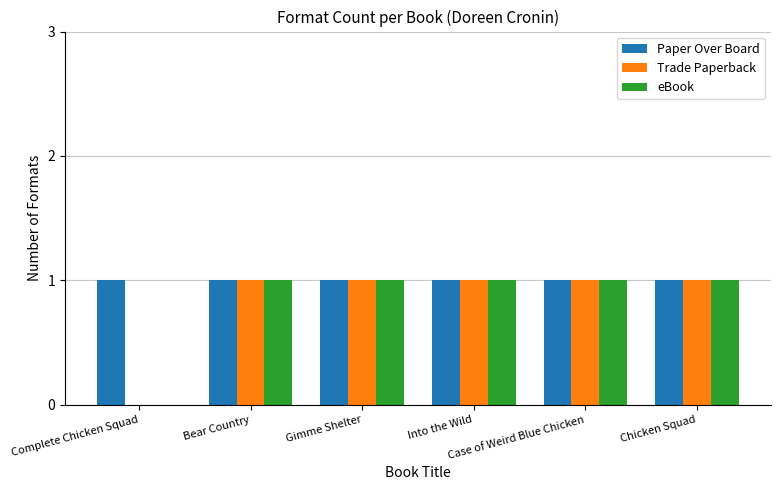

What are all the series names shown in the legend?

Paper Over Board, Trade Paperback, eBook